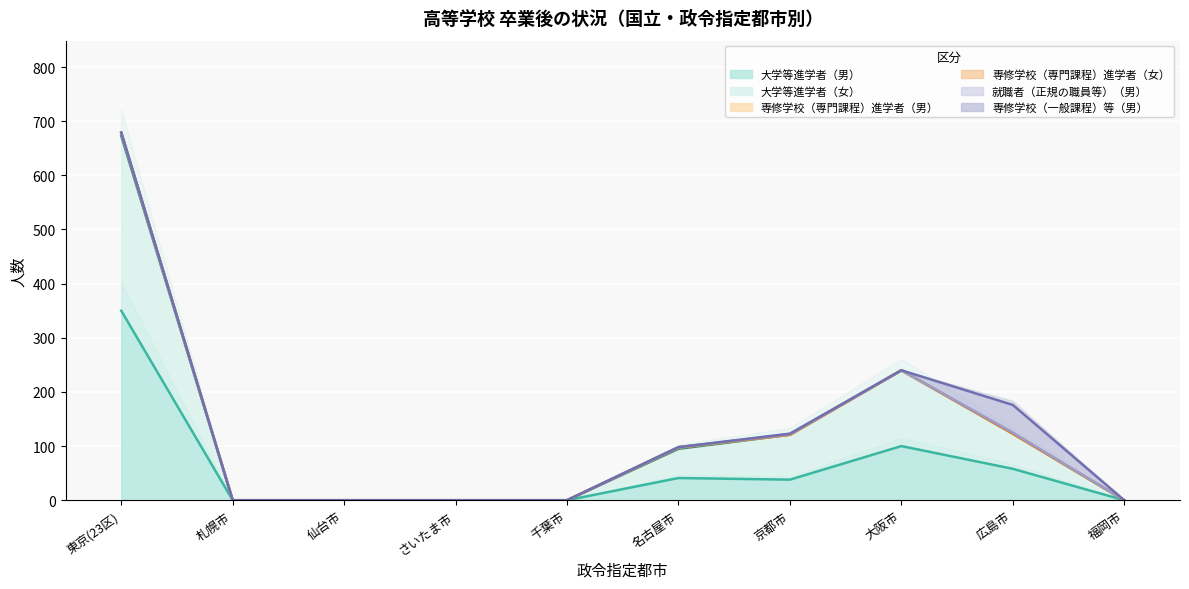

Is the value of 専修学校（一般課程）等（男） at 千葉市 greater than the value of 大学等進学者（女） at 東京(23区)?

No